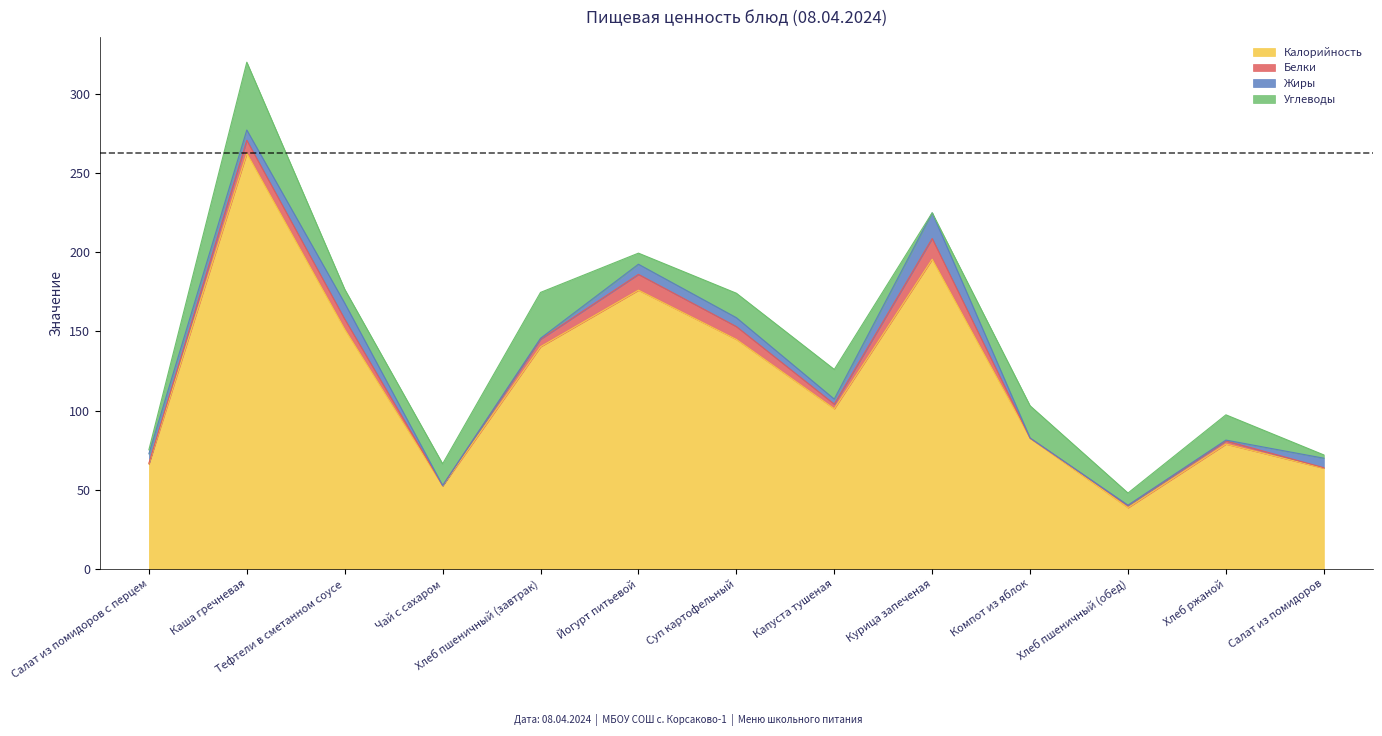

What is the sum of all Жиры values?

61.5